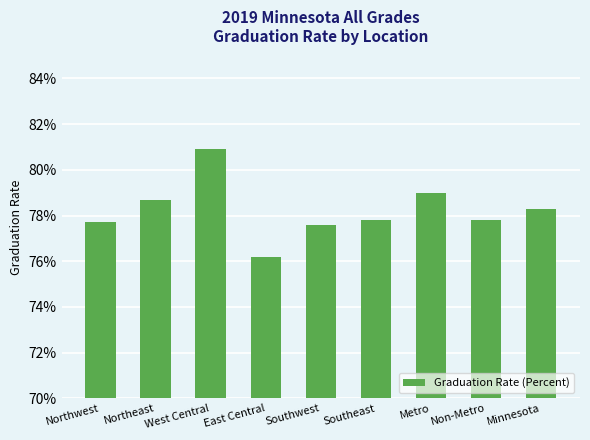

Are the bars grouped side by side (vs. stacked)?

No